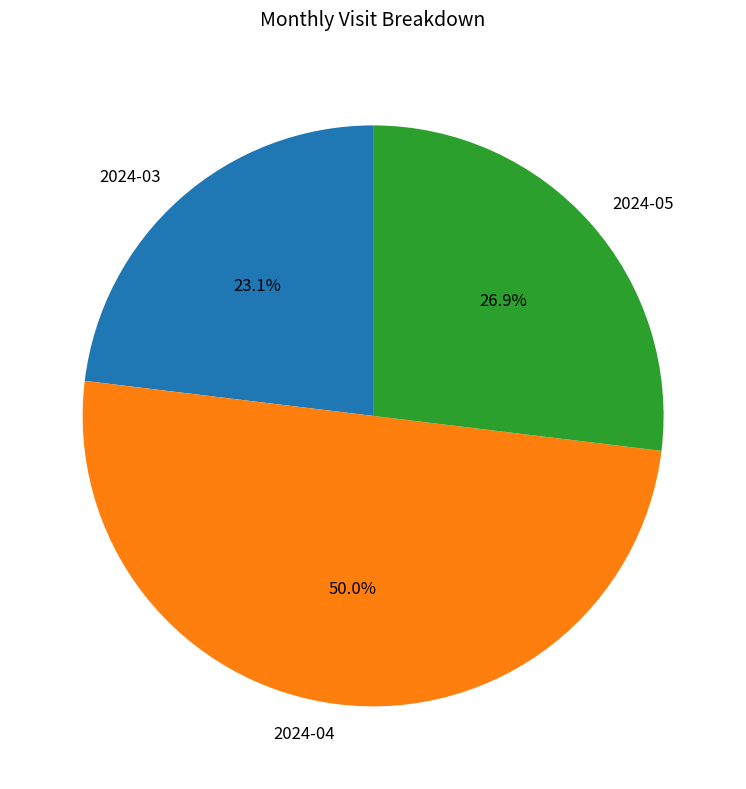

True or false: 2024-05 accounts for 27% of the total.

True